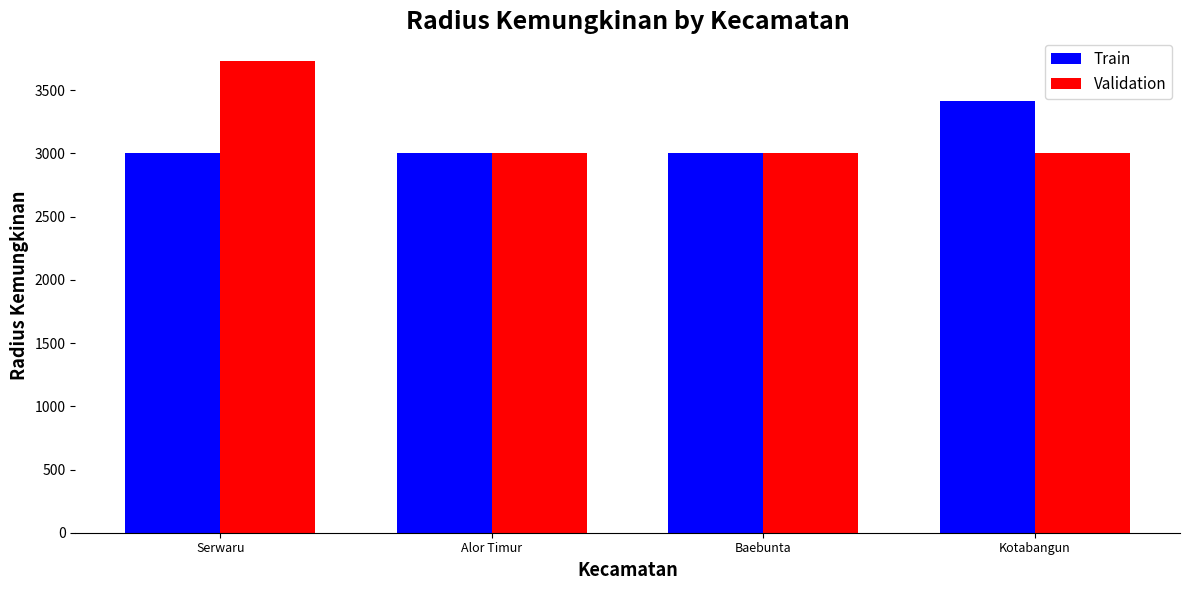

What is the difference between the highest and lowest values at Kotabangun?

414